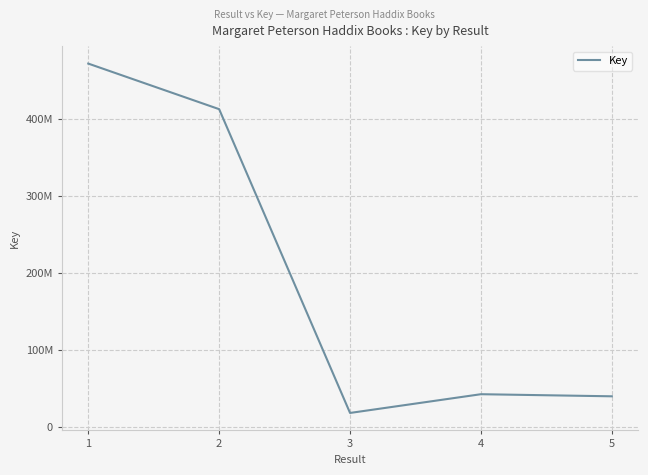

List the labels in order of value, largest first.

1, 2, 4, 5, 3